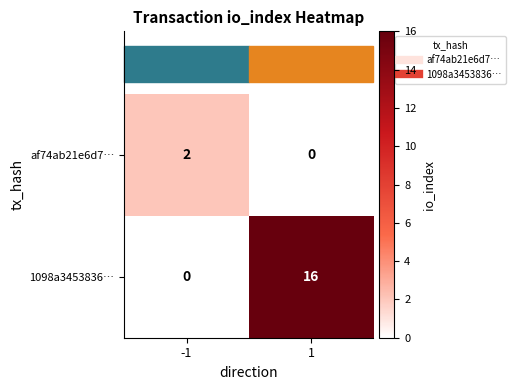

Which series has the widest spread of values?

1098a3453836…